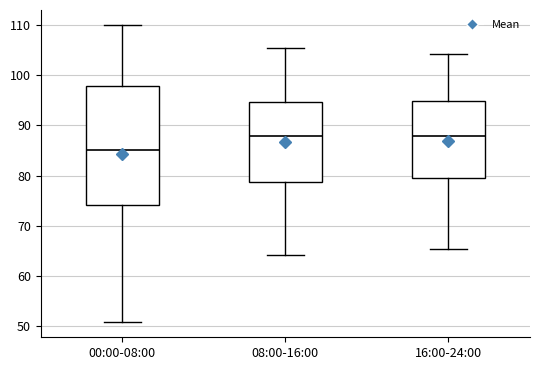

Where is the upper edge of the box for 08:00-16:00 on the y-axis? The values are not printed on the chart, so give them approximately, as read against the axis.

95